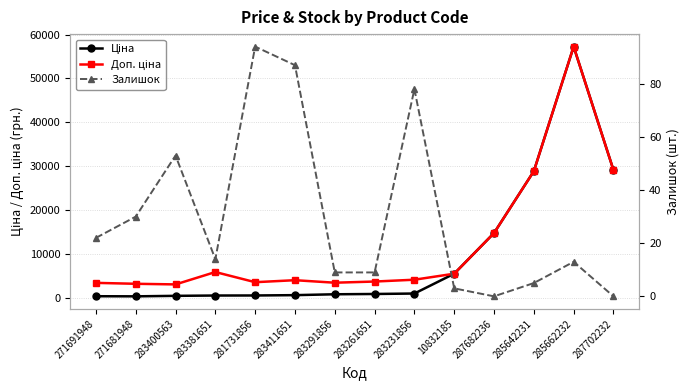

What is the value of the Залишок point at the 8th from the left?

9.0